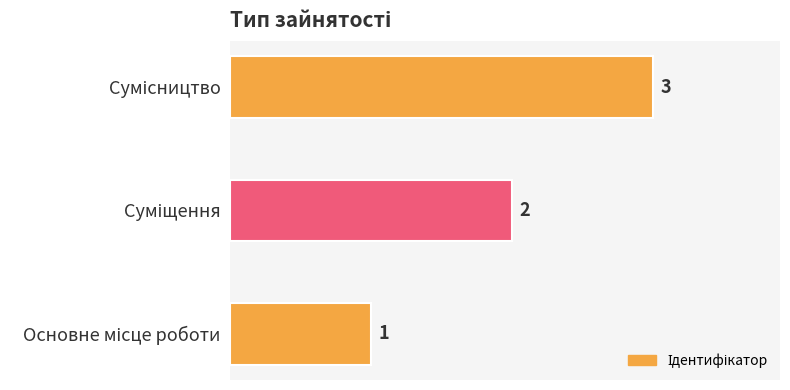

What is the difference between the maximum and minimum values?

2